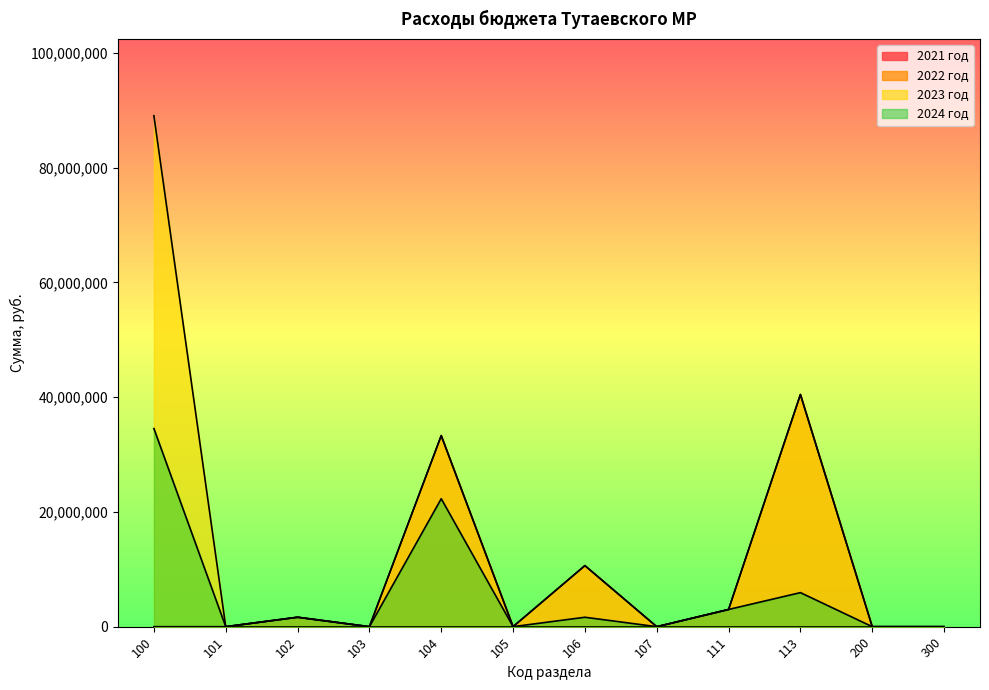

How many categories are shown in the chart?

12